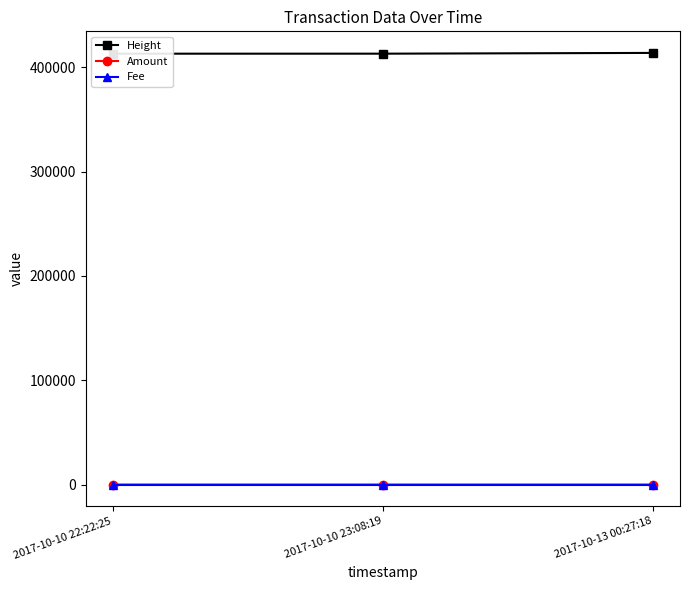

Reading left to right, transcribe all the data shown in this chart.

Height: 413154	413168	413898
Amount: 1	1	0
Fee: 1	1	1